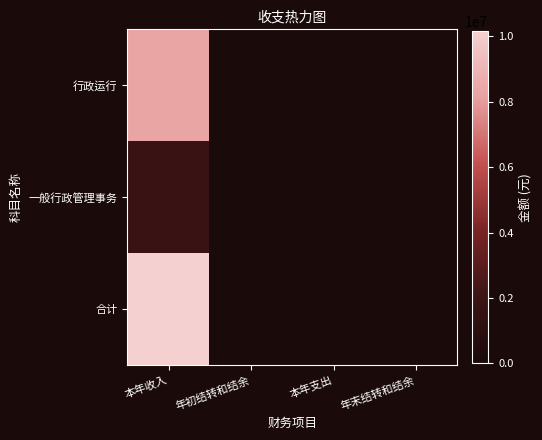

List the series in order of their peak value, highest first.

合计, 行政运行, 一般行政管理事务